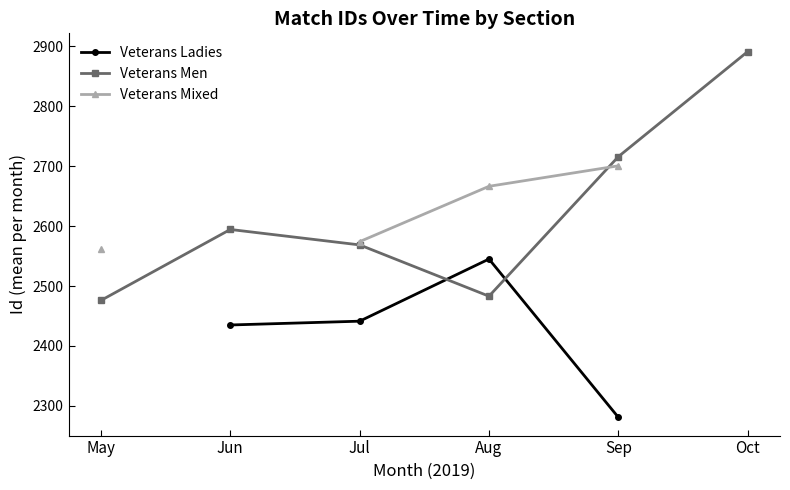

What is the total value across all series at Aug?

7694.3